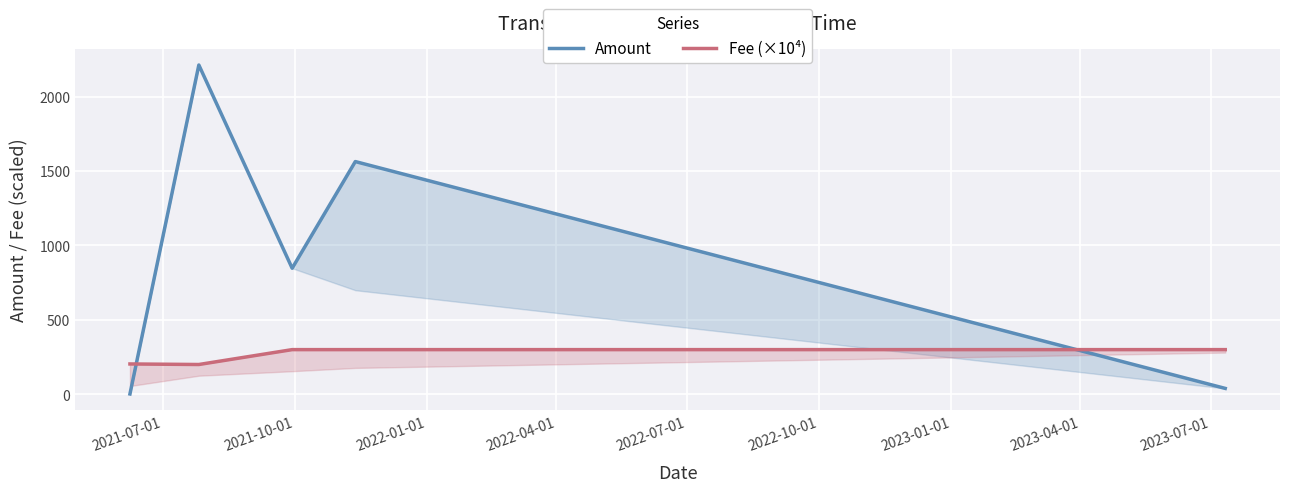

What are all the series names shown in the legend?

Amount, Fee (×10⁴)